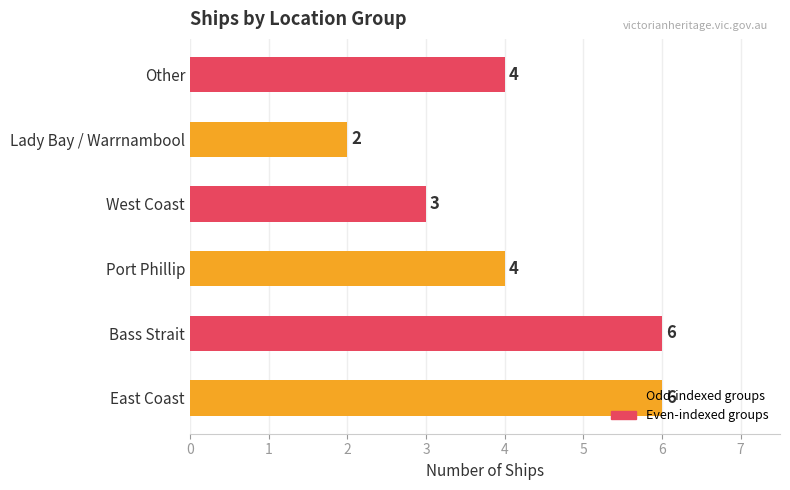

How many categories are shown in the chart?

6